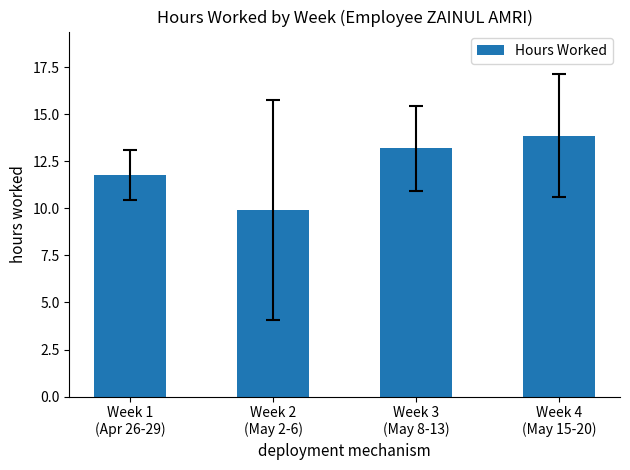

Where is the data nearest to the value 11?

Week 1
(Apr 26-29)